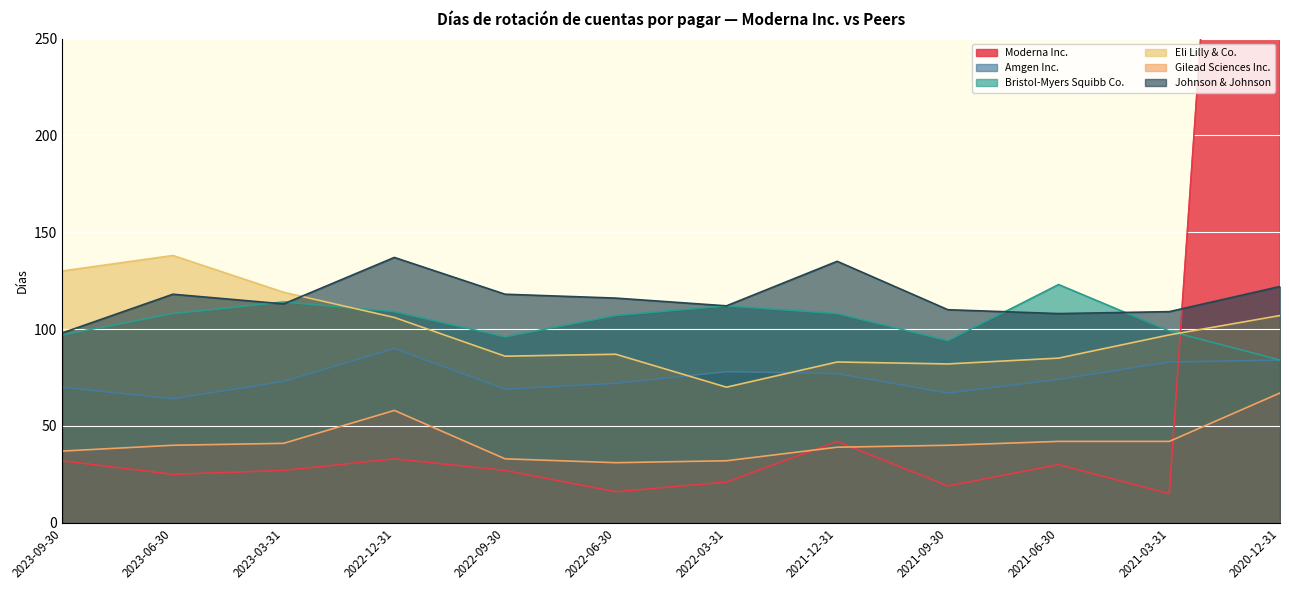

True or false: Eli Lilly & Co. and Amgen Inc. intersect in this chart.

True